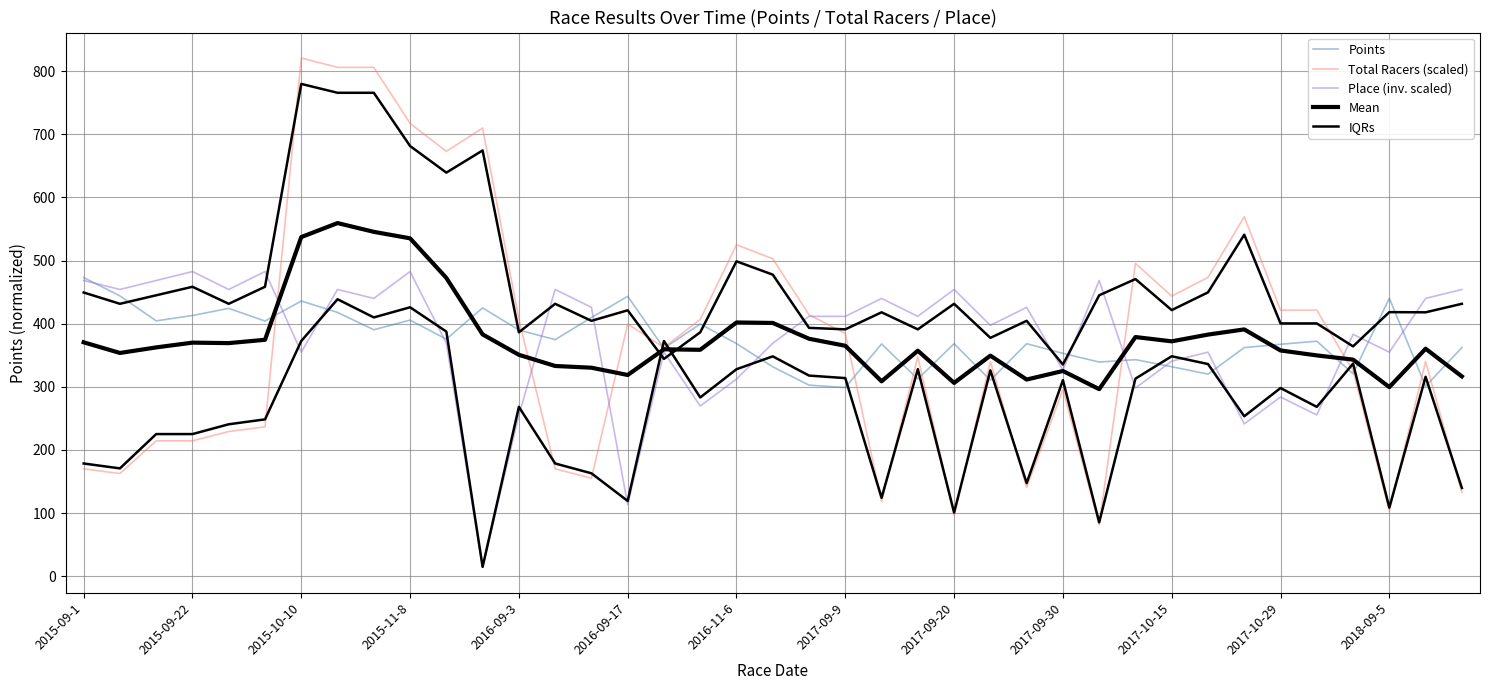

What is the greatest value displayed?

820.9